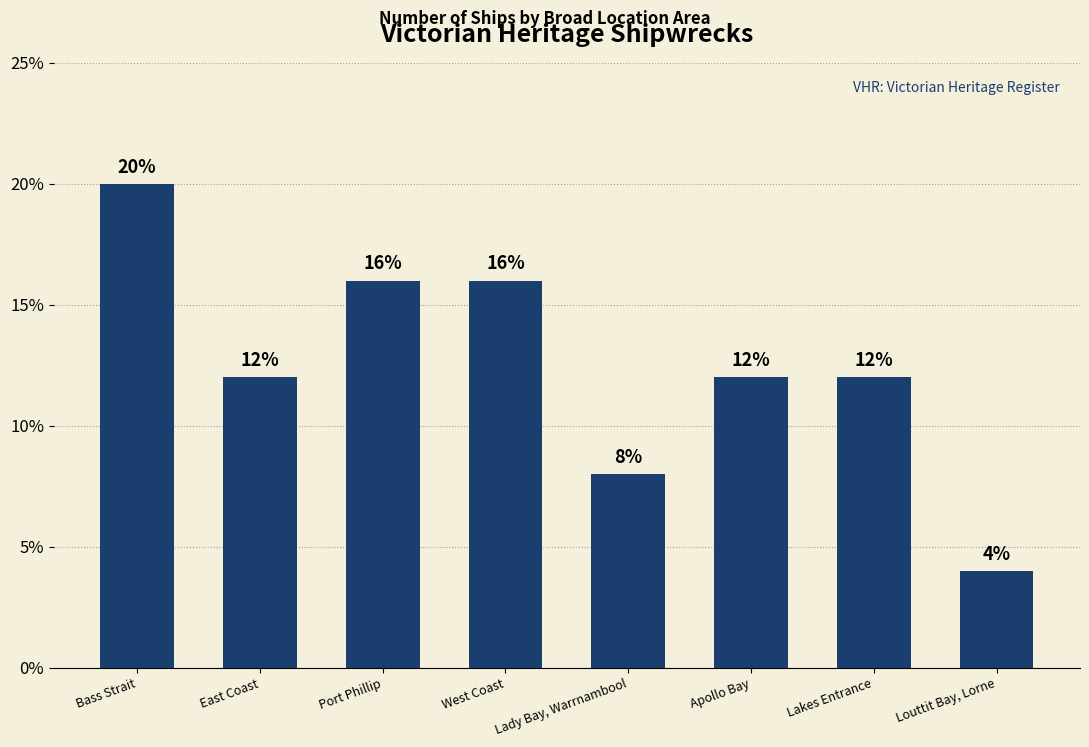

What is the difference between the maximum and second lowest values?

12